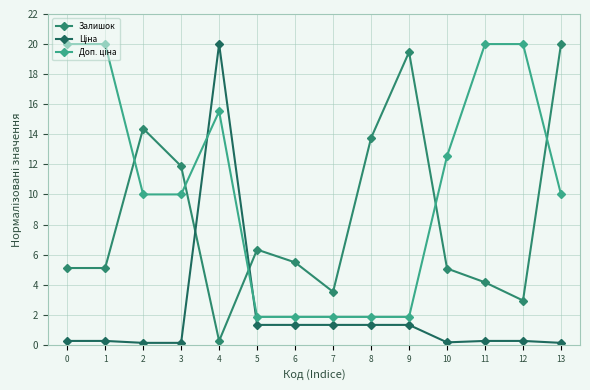

What is the sum of all Ціна values?

28.2